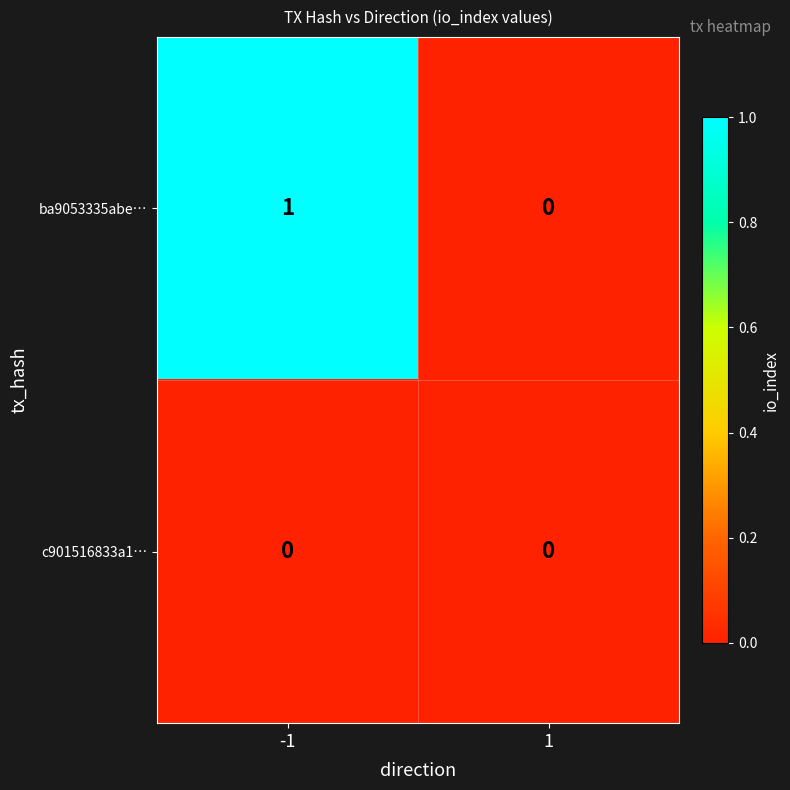

What is the spread (max minus min) of values at -1?

1